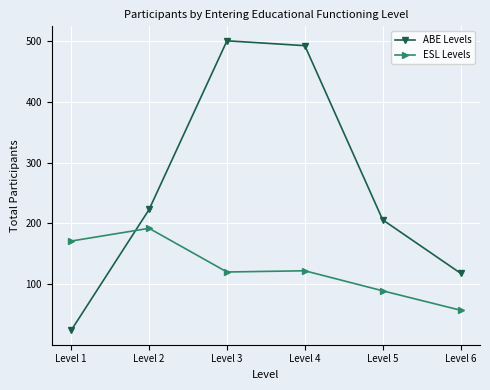

At how many categories does at least one series exceed 438?

2